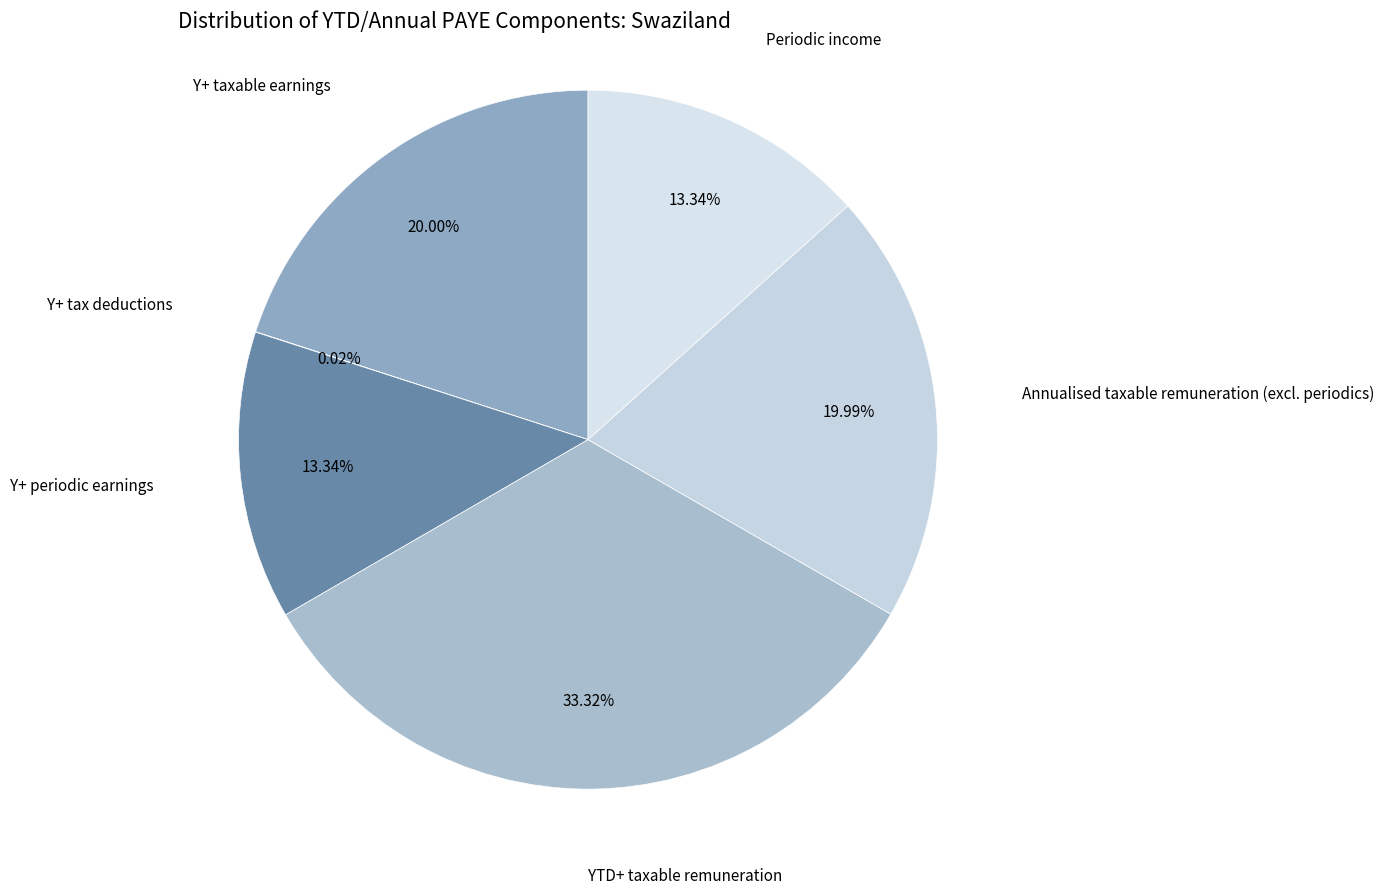

What percentage is the YTD+ taxable remuneration slice, to the nearest percent?

33%